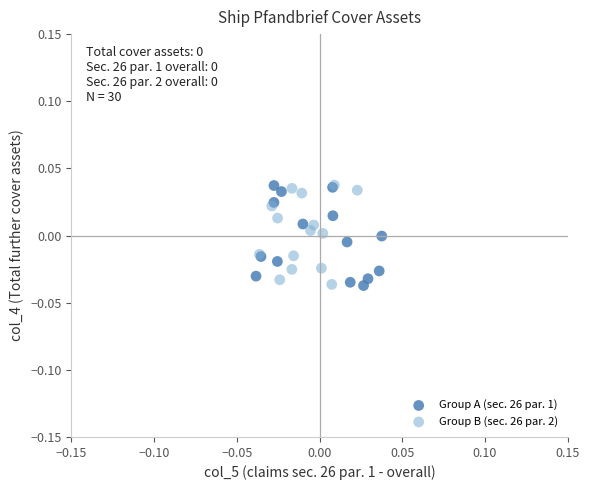

Which series has the widest spread of Y values?

Group A (sec. 26 par. 1)